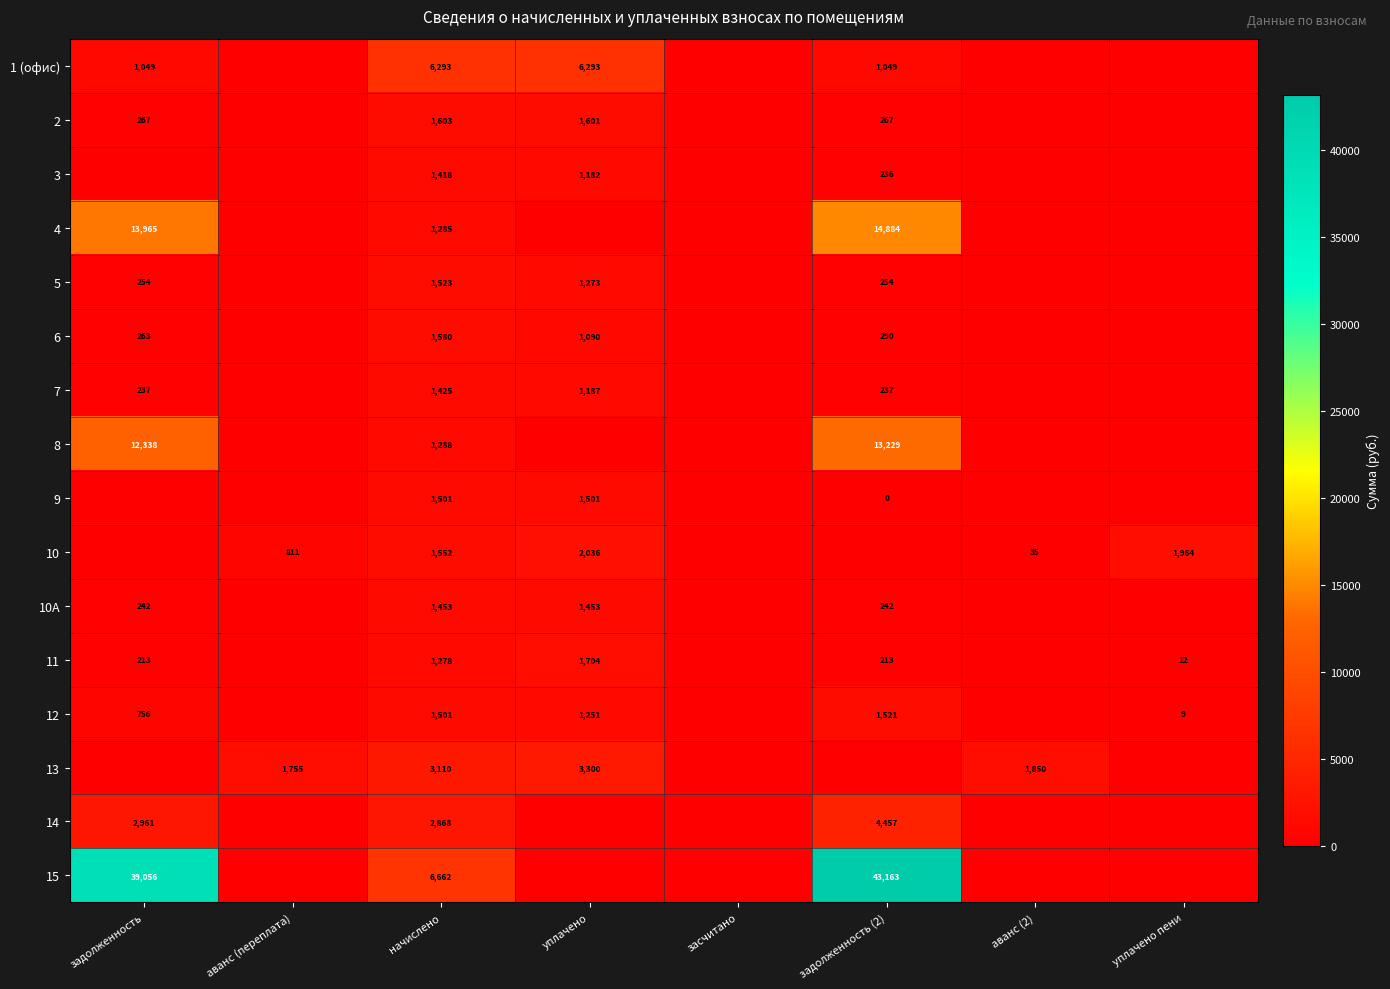

Is it true that 7 equals 1187 at уплачено?

True